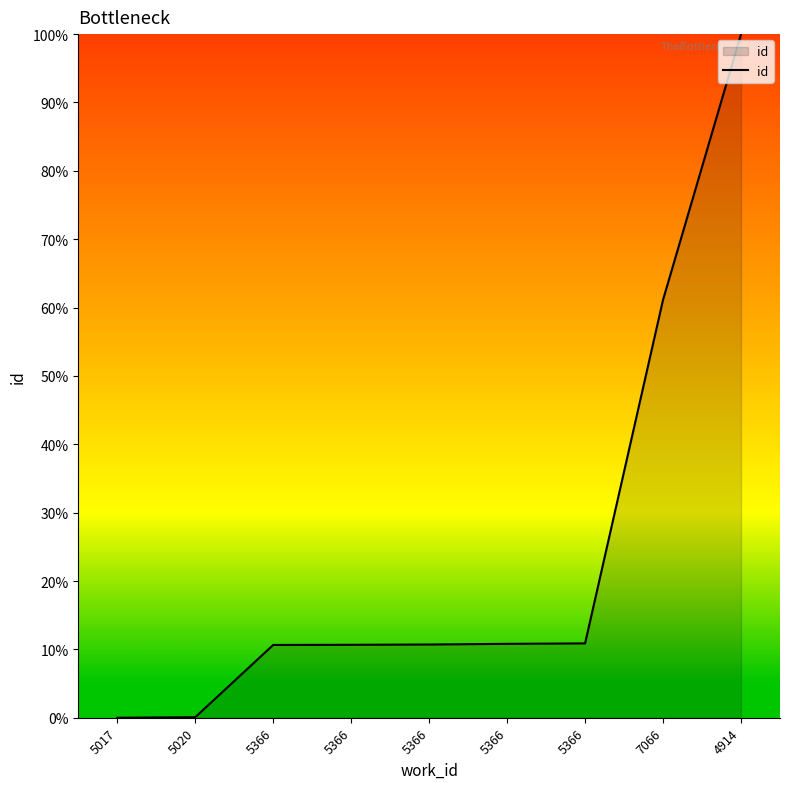

True or false: the data has more than 0 interior local peaks.

False